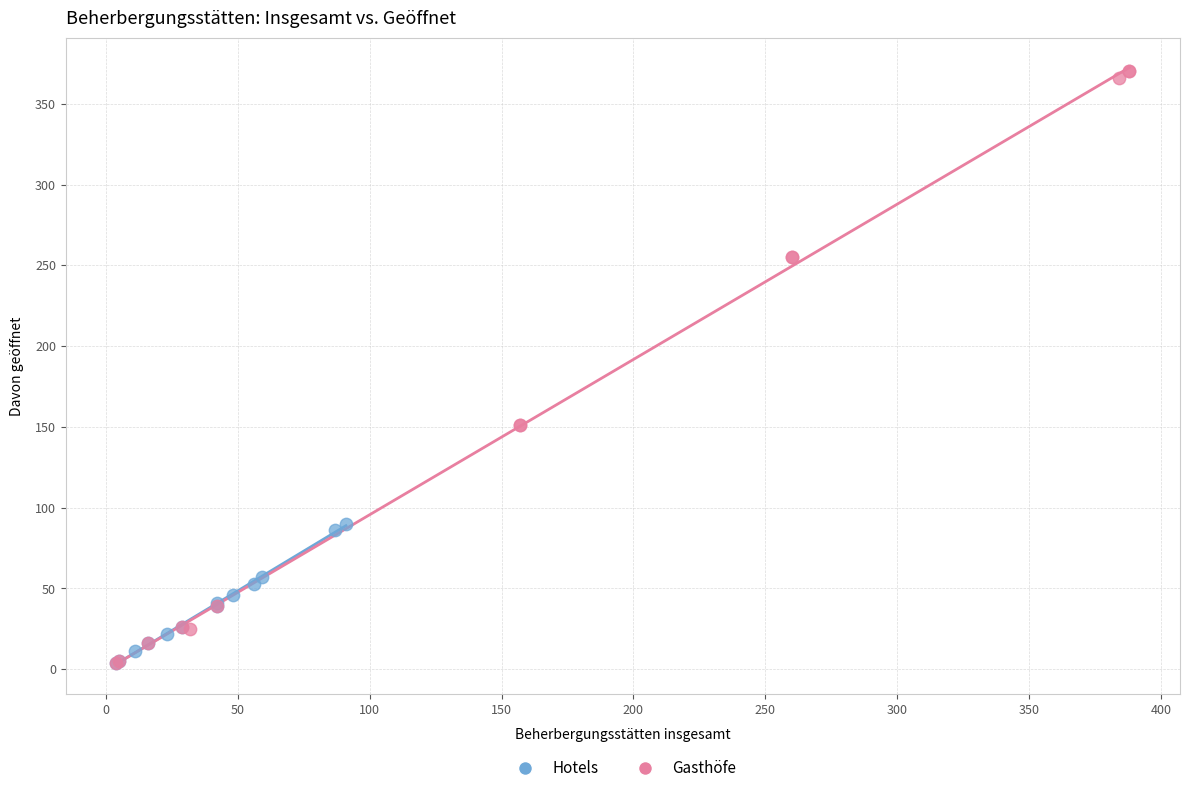

Which series has the largest Y range (max minus min)?

Gasthöfe